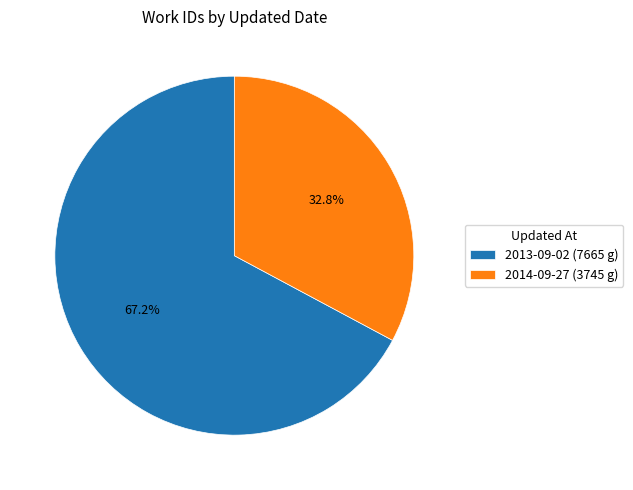

Between 2013-09-02 and 2014-09-27, which is larger?

2013-09-02